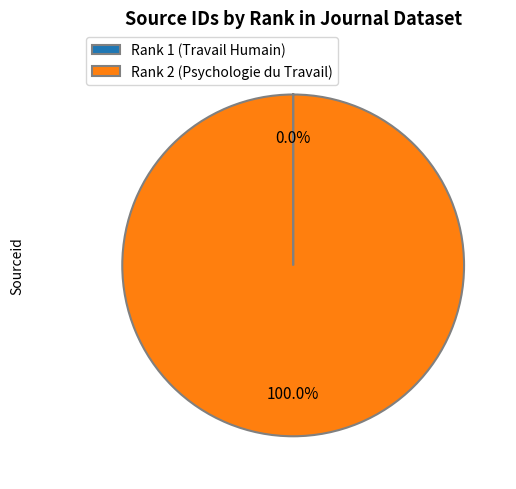

What is the largest slice in the pie chart?

Rank 2 (Psychologie du Travail)